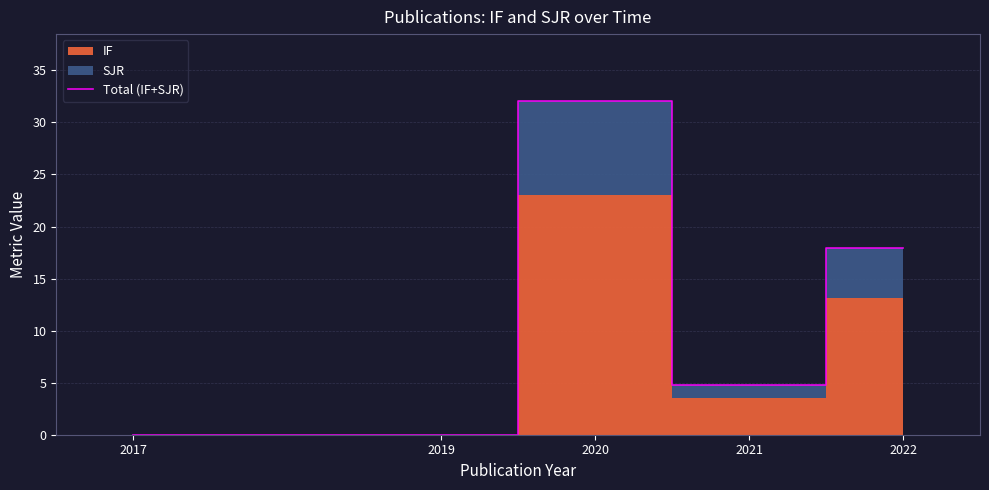

List the labels in order of value, smallest first.

2017, 2019, 2021, 2022, 2020